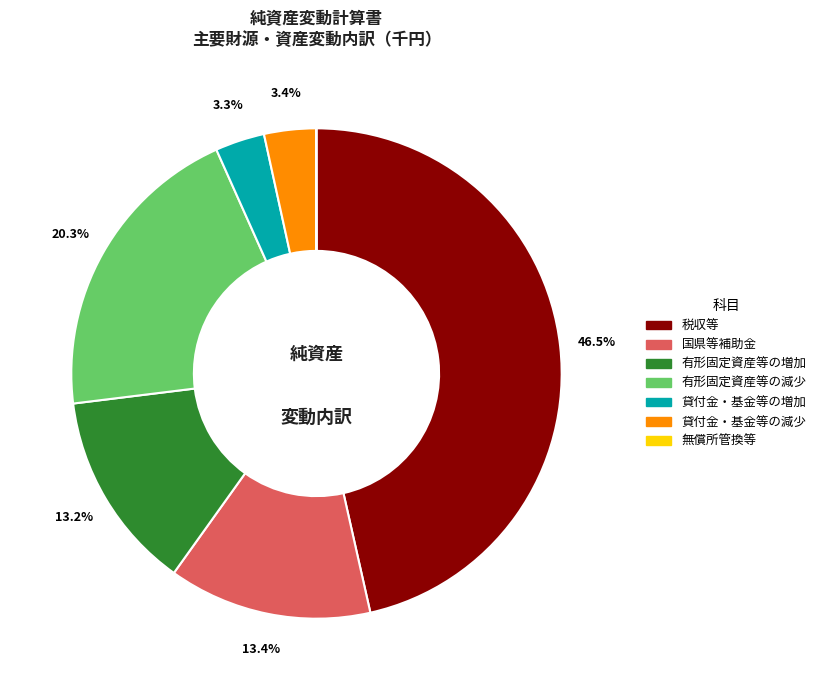

Between 有形固定資産等の増加 and 貸付金・基金等の減少, which is larger?

有形固定資産等の増加